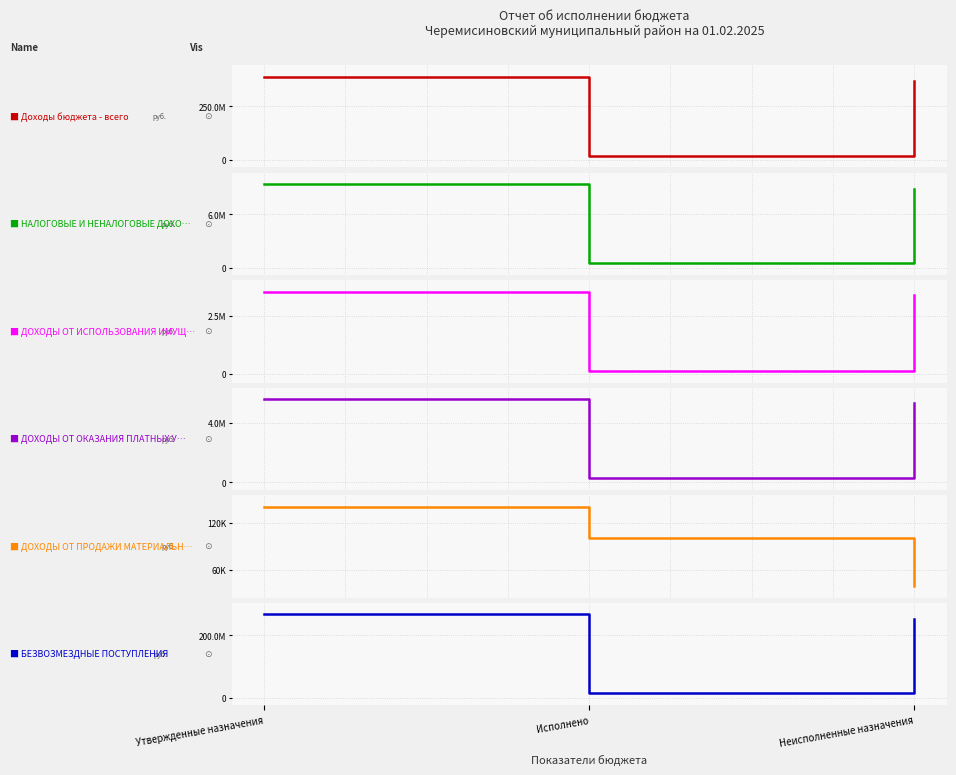

What is the difference between the maximum and minimum values in the Доходы бюджета - всего series?

367890913.8